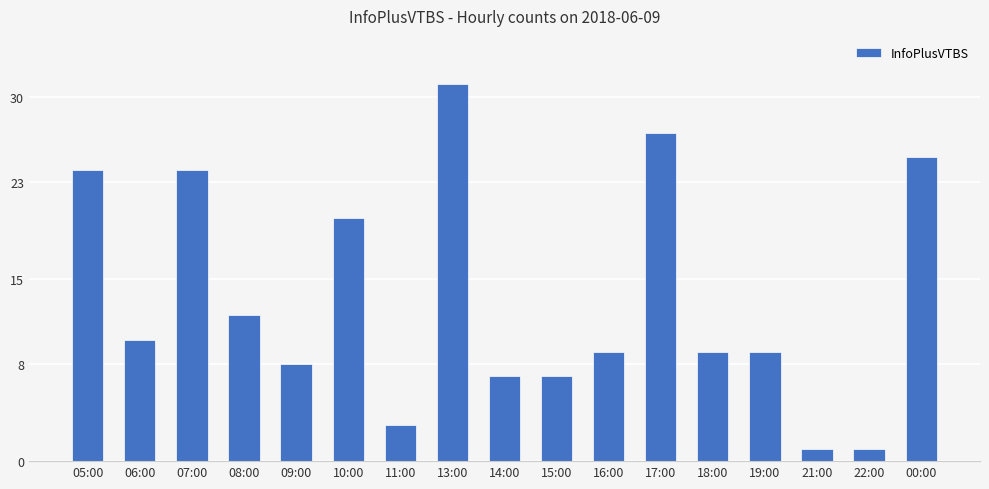

True or false: the data shows 12 at 09:00.

False